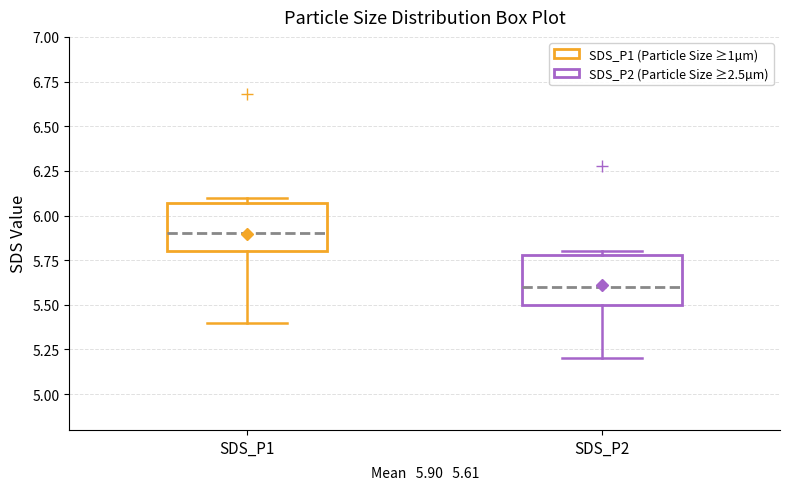

Which box has the lowest median line?

SDS_P2